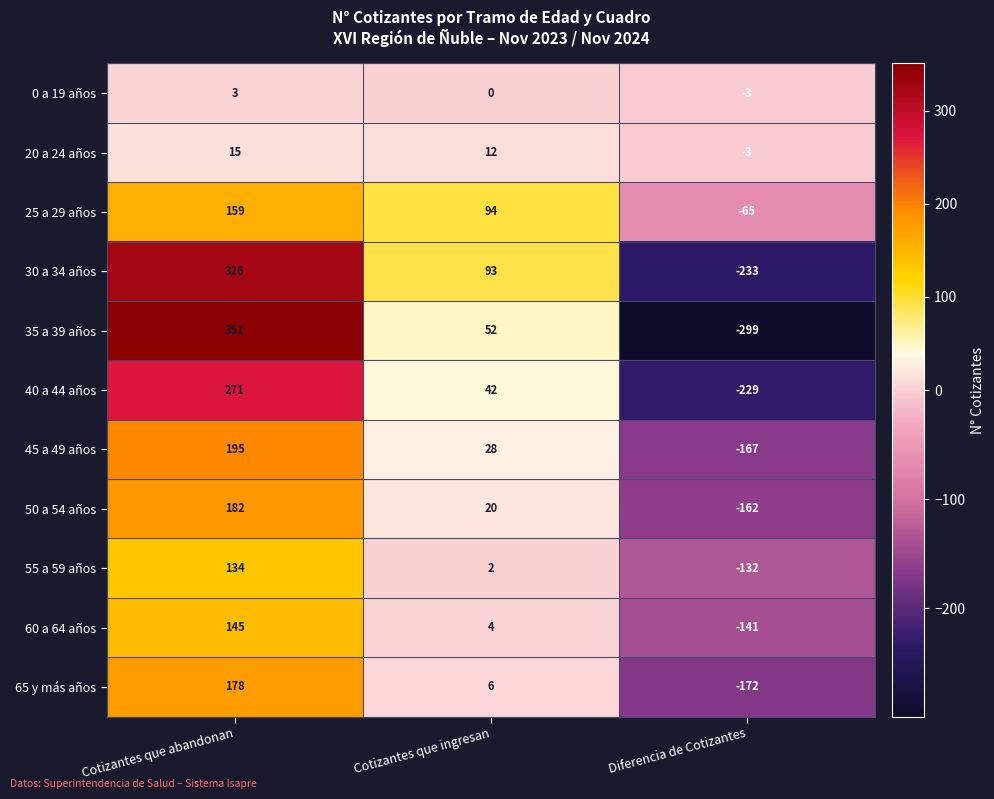

Count the number of categories in the chart.

3